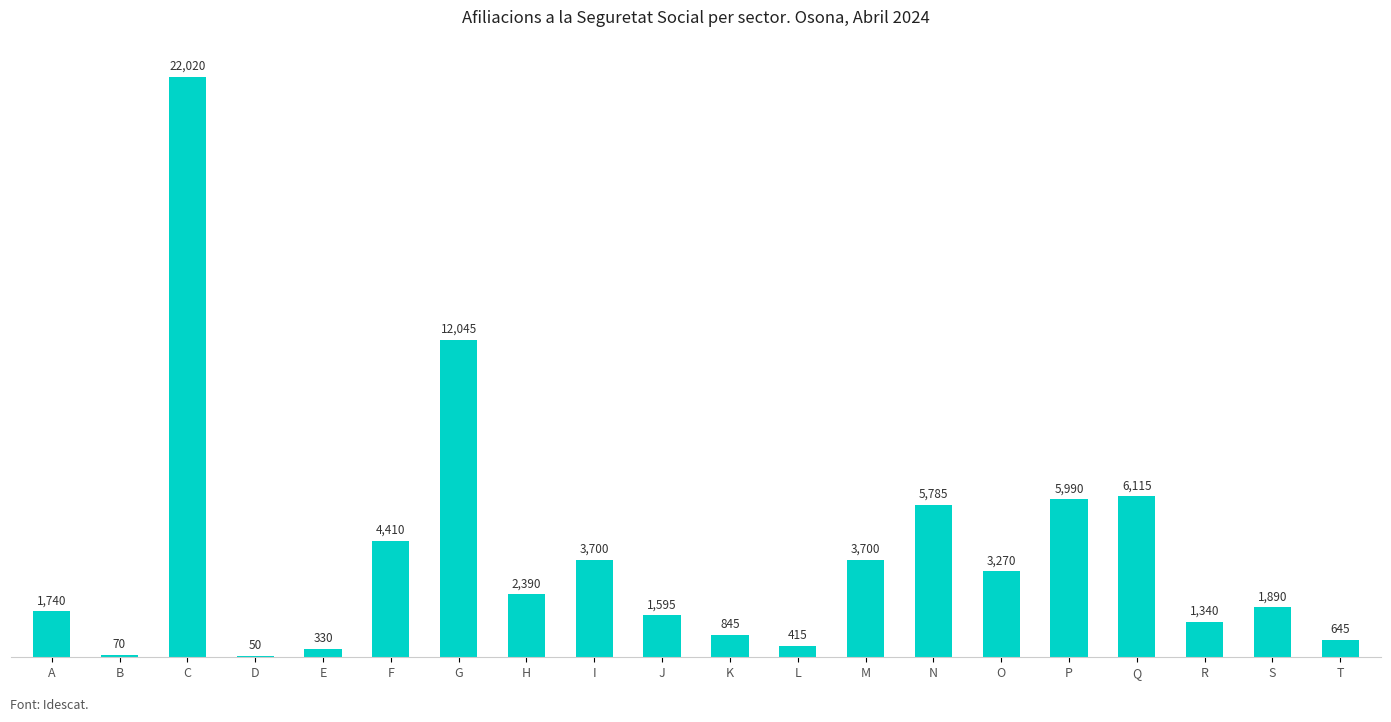

At which category does the chart reach its peak across all series?

C